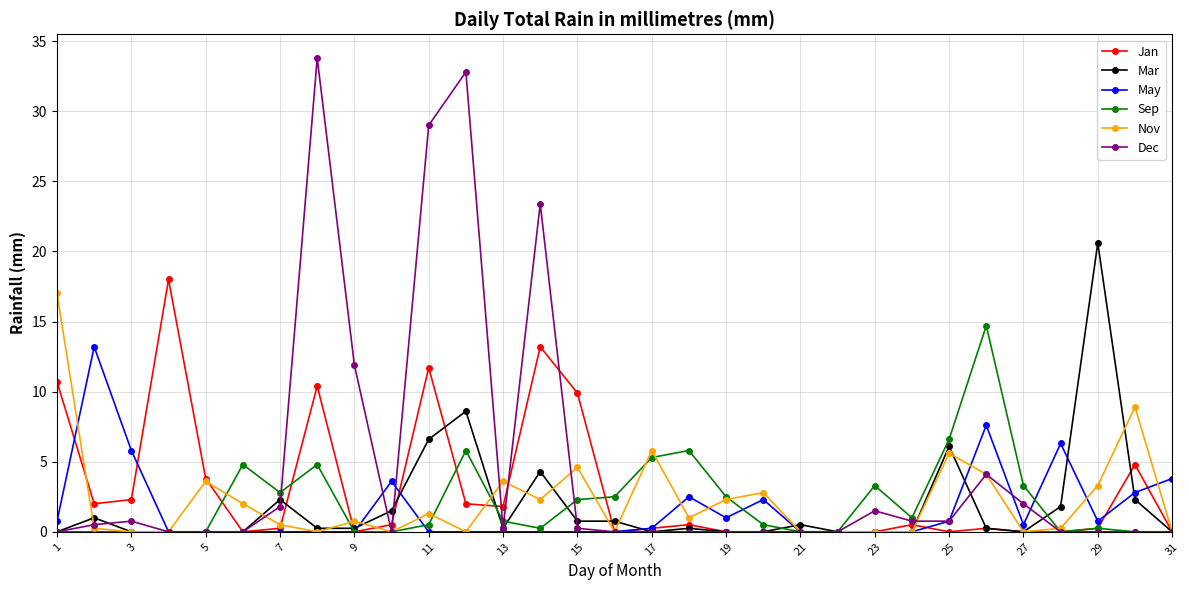

What is the greatest value displayed?

33.8